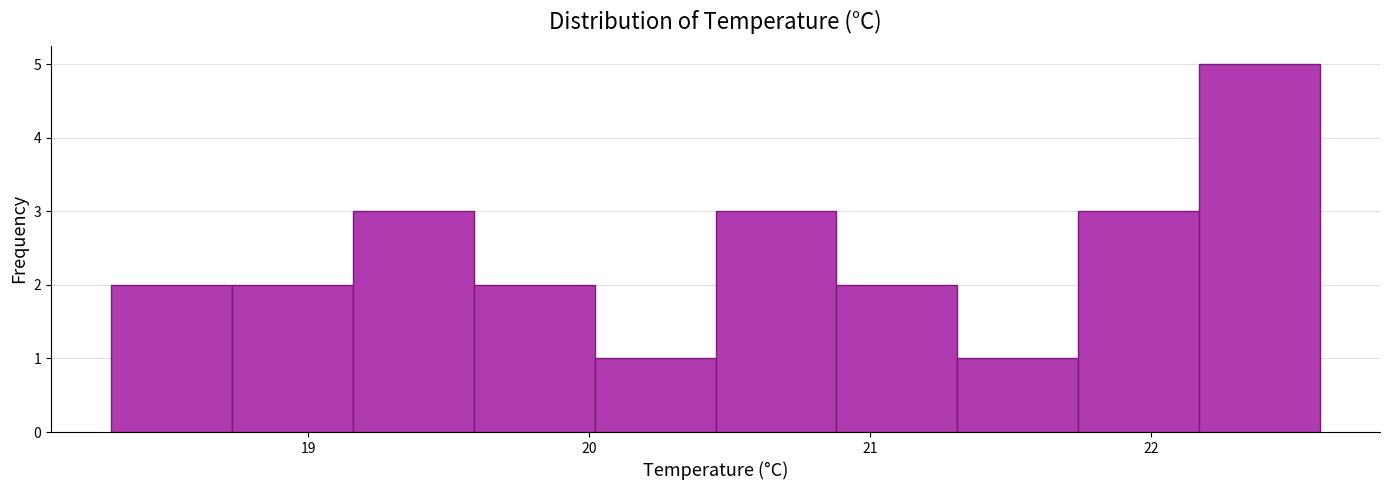

How tall is the bar that spans 20.88 to 21.31 on the x-axis? Neither the bar edges nor the heights are printed on the chart, so give them approximately, as read against the axes.

2